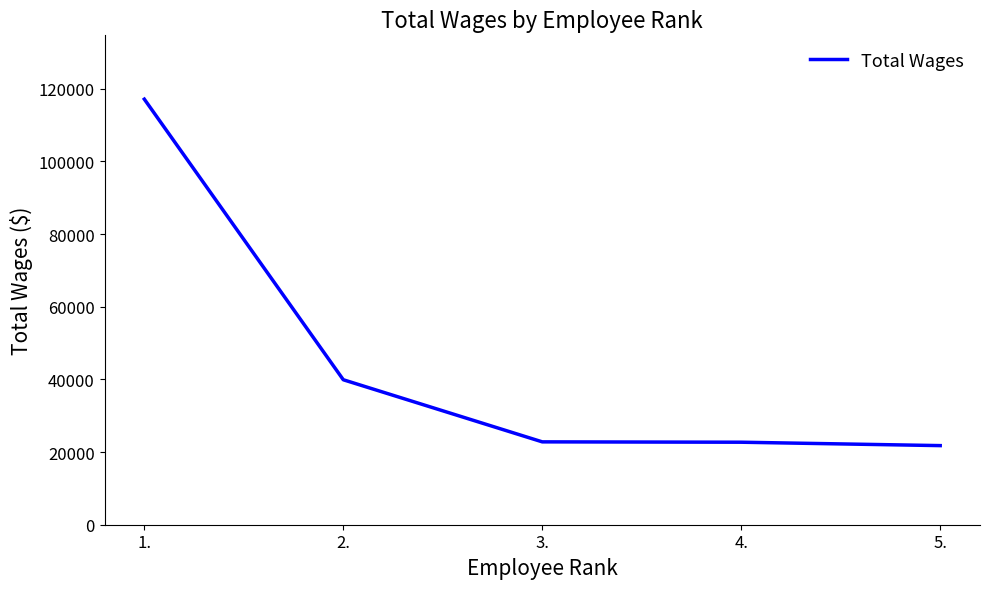

At which label does the data first exceed 22812?

1.